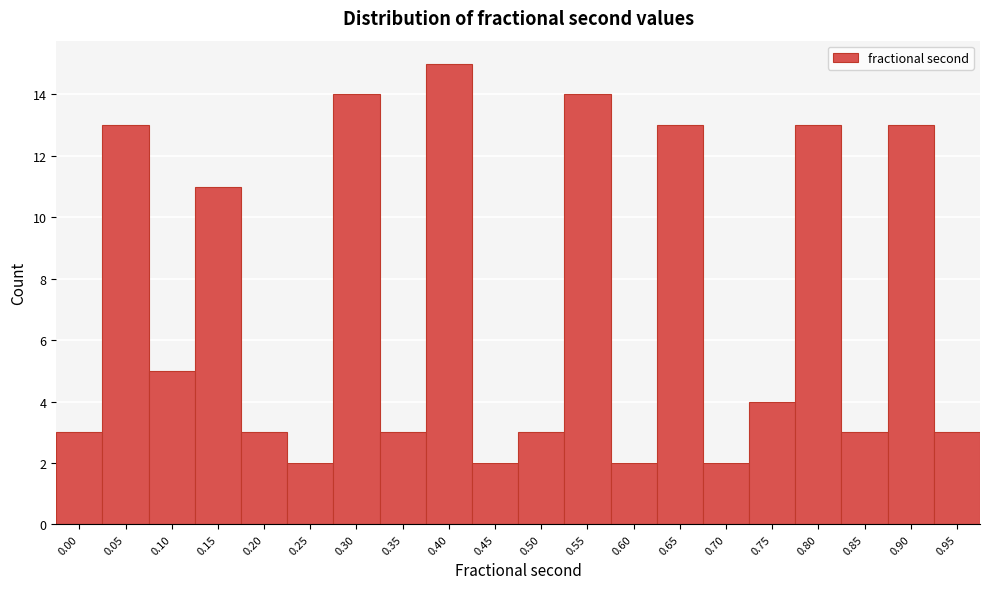

Reading left to right, transcribe all the data shown in this chart.

0.00=3	0.05=13	0.10=5	0.15=11	0.20=3	0.25=2	0.30=14	0.35=3	0.40=15	0.45=2	0.50=3	0.55=14	0.60=2	0.65=13	0.70=2	0.75=4	0.80=13	0.85=3	0.90=13	0.95=3